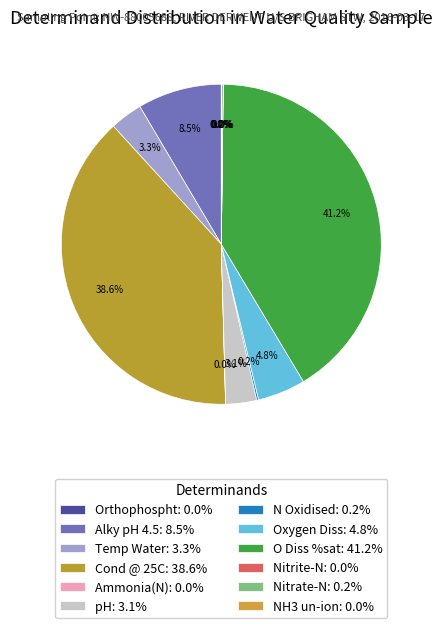

Is Orthophospht the majority of the pie?

No